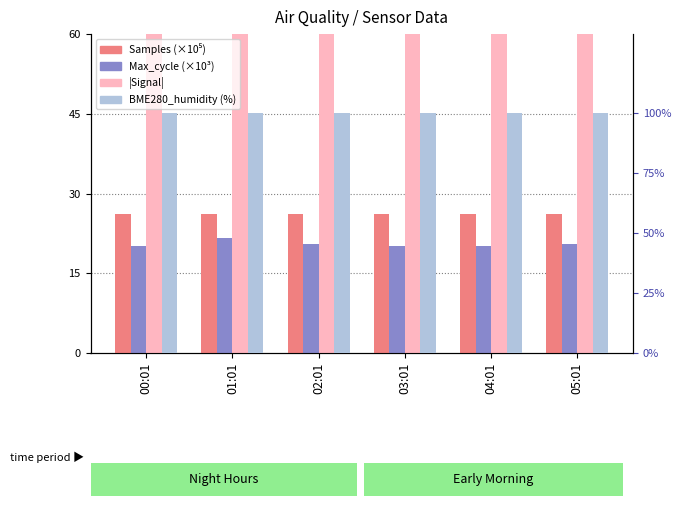

Are the bars horizontal?

No